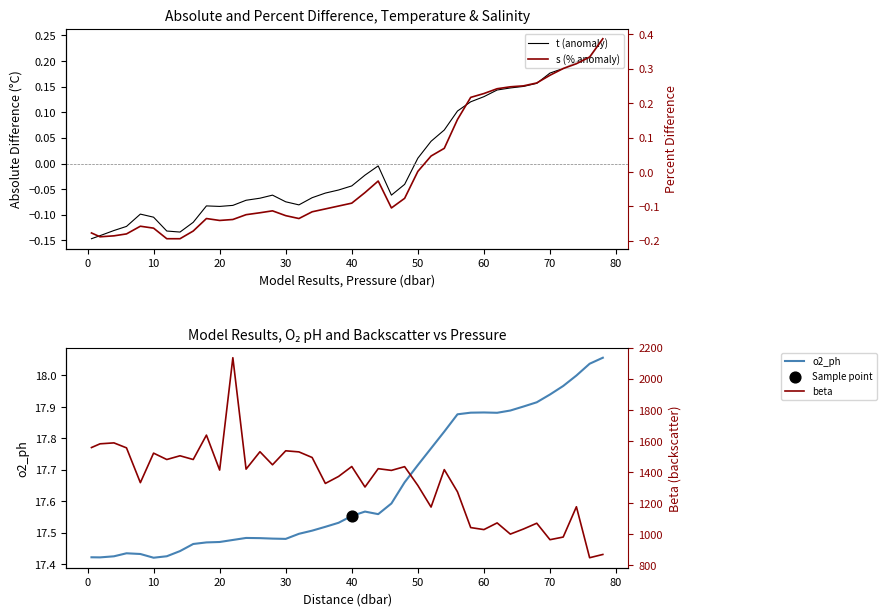

Which series has the widest spread of Y values?

beta